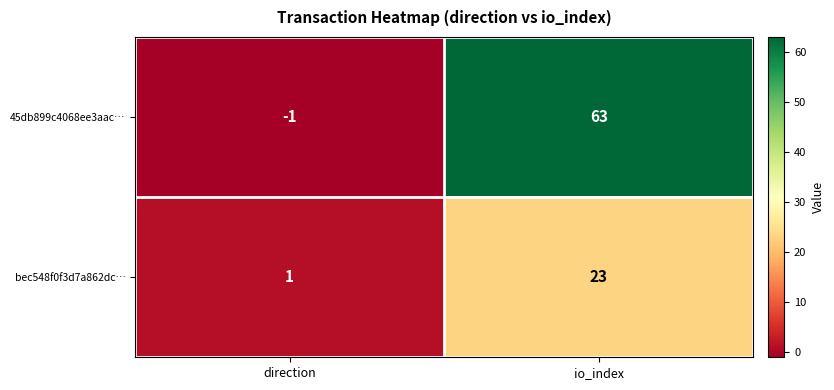

What is the smallest value displayed?

-1